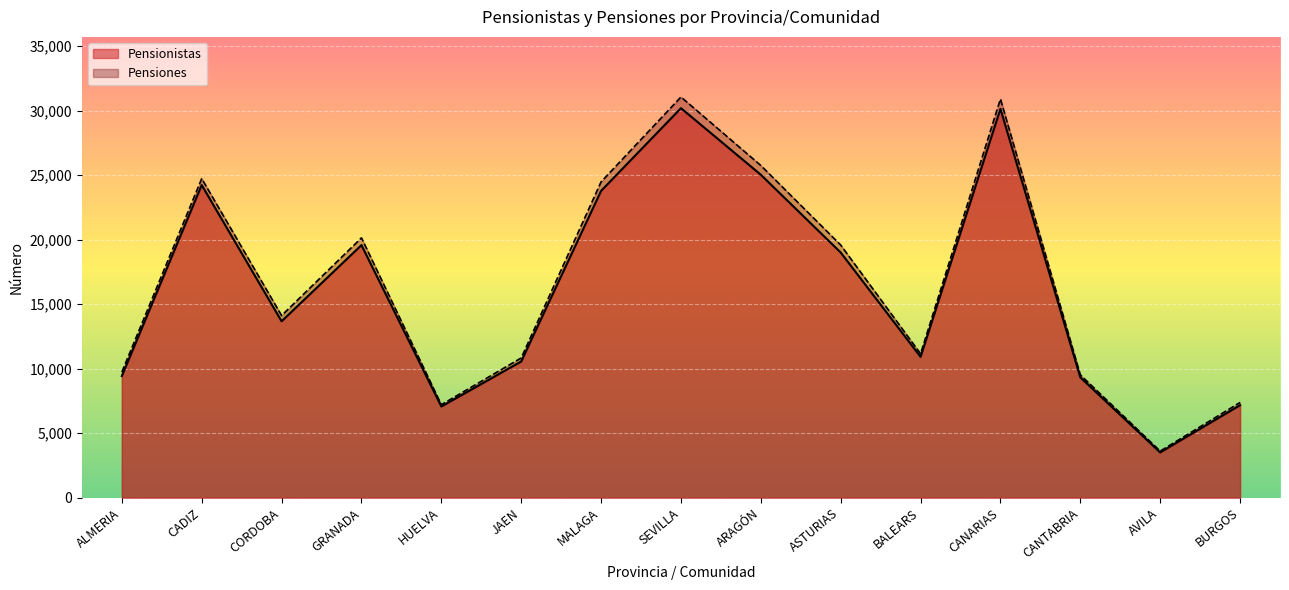

True or false: Pensiones has more than 1 points higher than both neighbors.

True